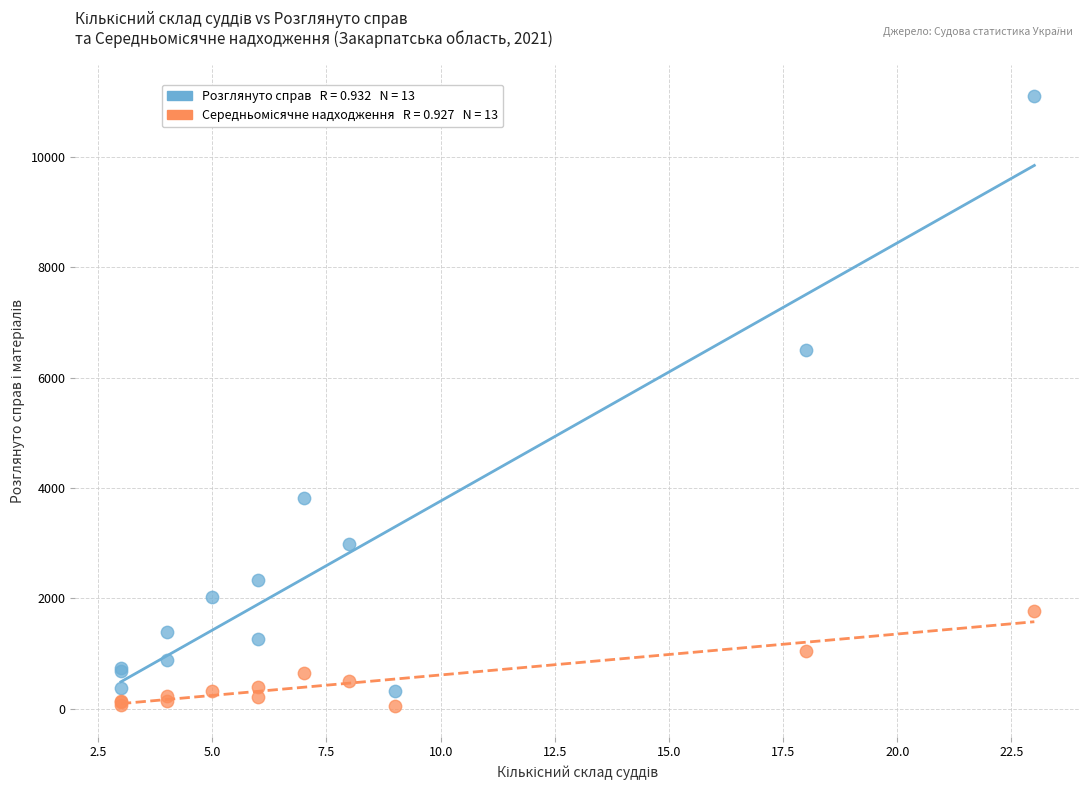

Across all series, what Y value is closest to 5580?

6507.0